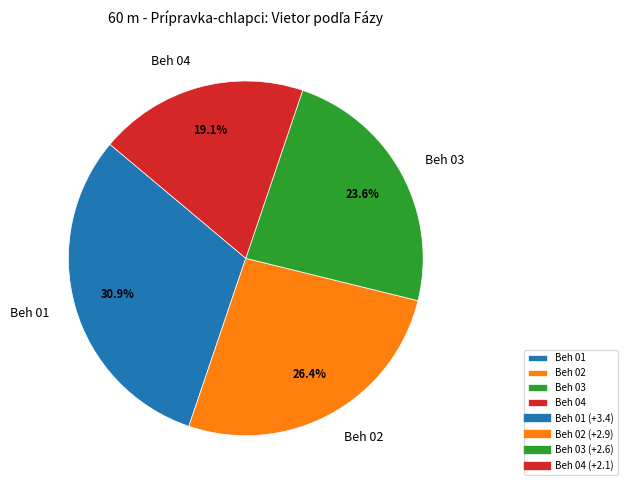

Which category has the smallest portion of the pie?

Beh 04